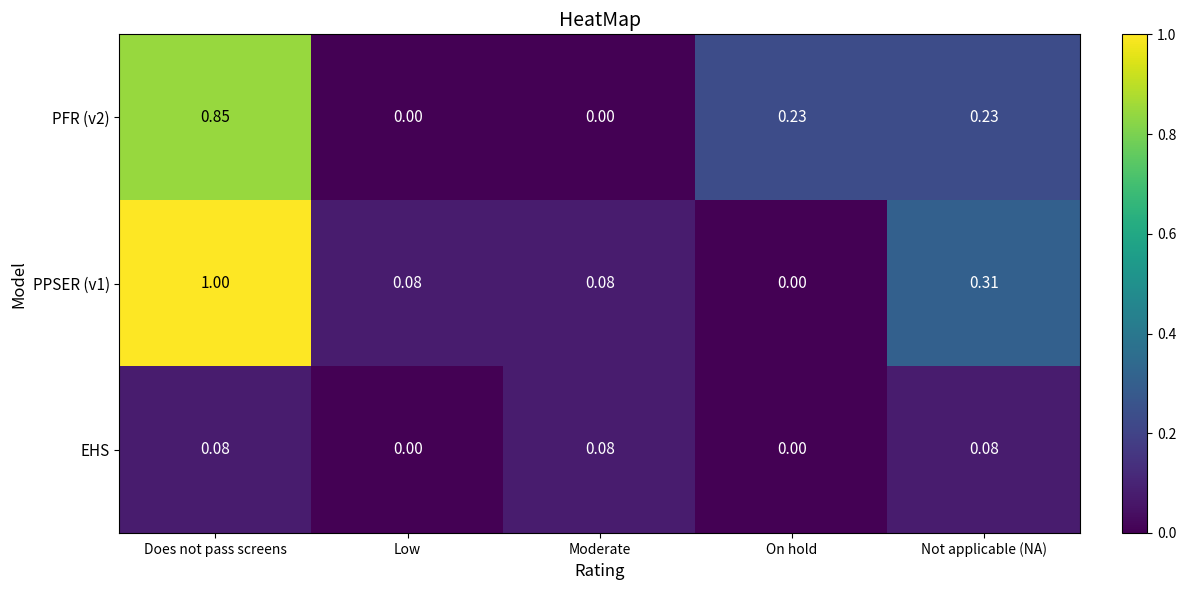

Is the value of EHS at Not applicable (NA) greater than the value of PFR (v2) at Not applicable (NA)?

No